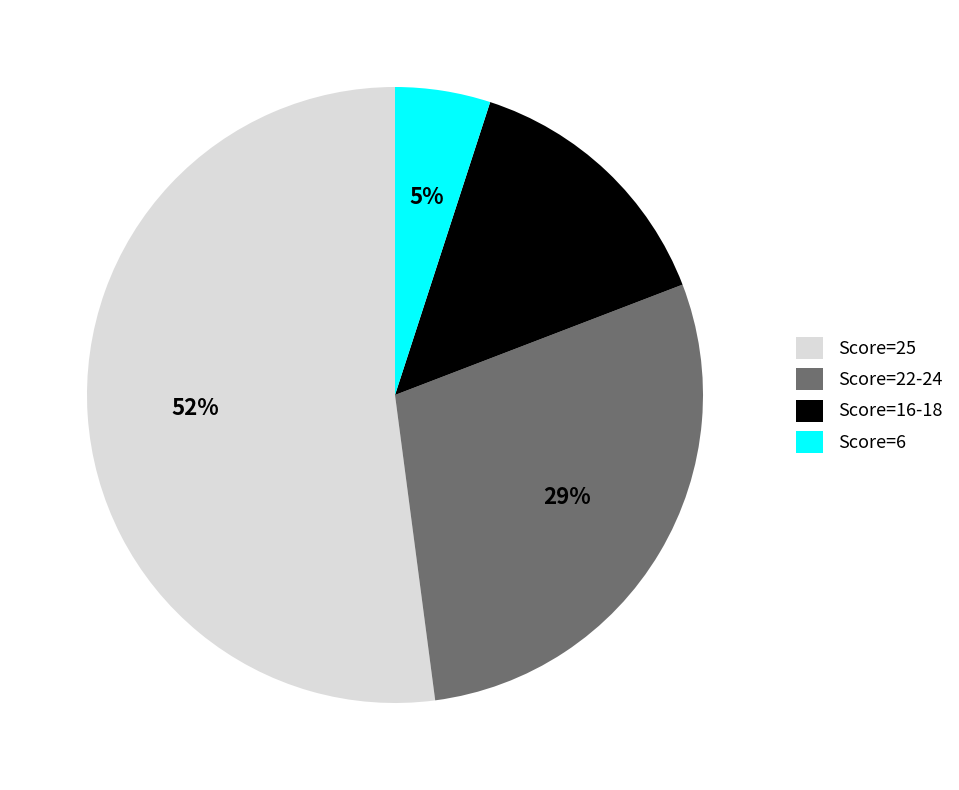

What is the majority slice?

Score=25